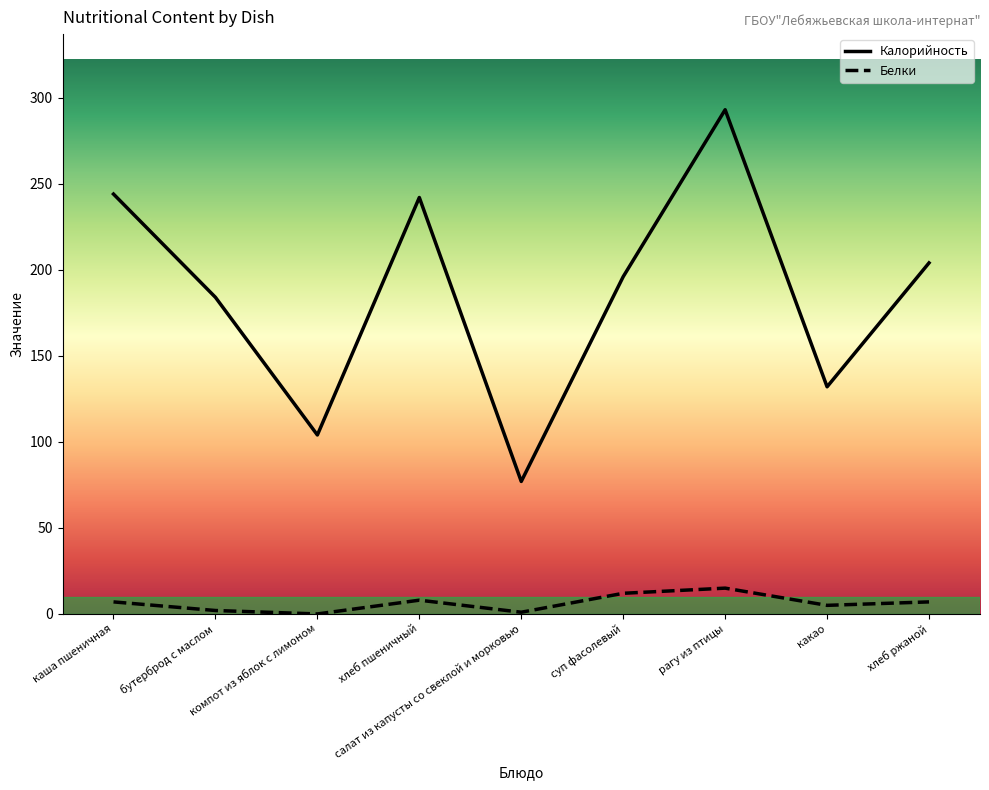

Reading right to left, what are all the values shown in this chart?

Калорийность: хлеб ржаной=204	какао=132	рагу из птицы=293	суп фасолевый=196	салат из капусты со свеклой и морковью=77	хлеб пшеничный=242	компот из яблок с лимоном=104	бутерброд с маслом=184	каша пшеничная=244
Белки: хлеб ржаной=7	какао=5	рагу из птицы=15	суп фасолевый=12	салат из капусты со свеклой и морковью=1	хлеб пшеничный=8	компот из яблок с лимоном=0	бутерброд с маслом=2	каша пшеничная=7